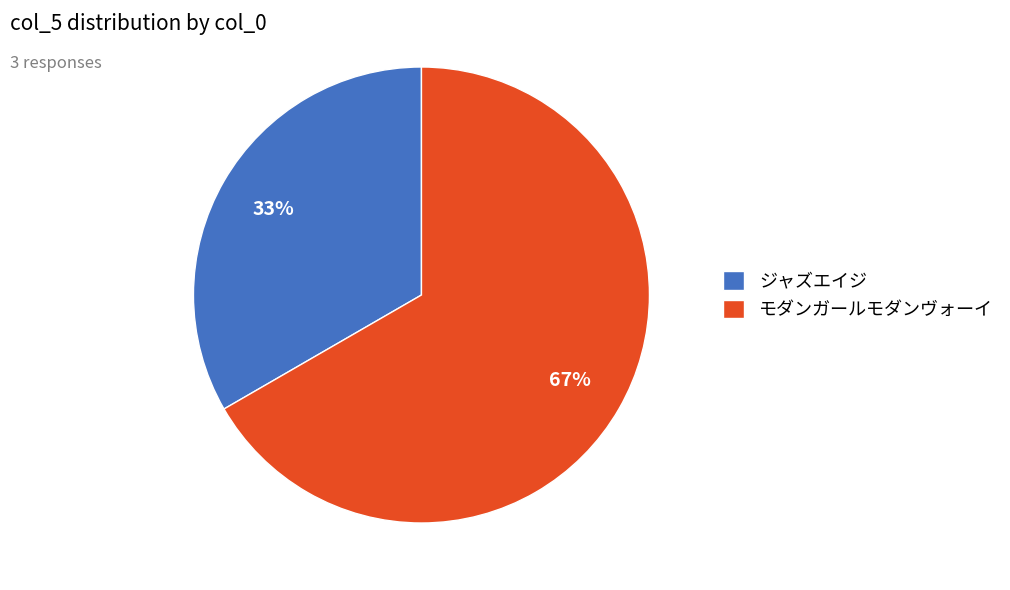

Rank the categories by value from lowest to highest.

ジャズエイジ, モダンガールモダンヴォーイ